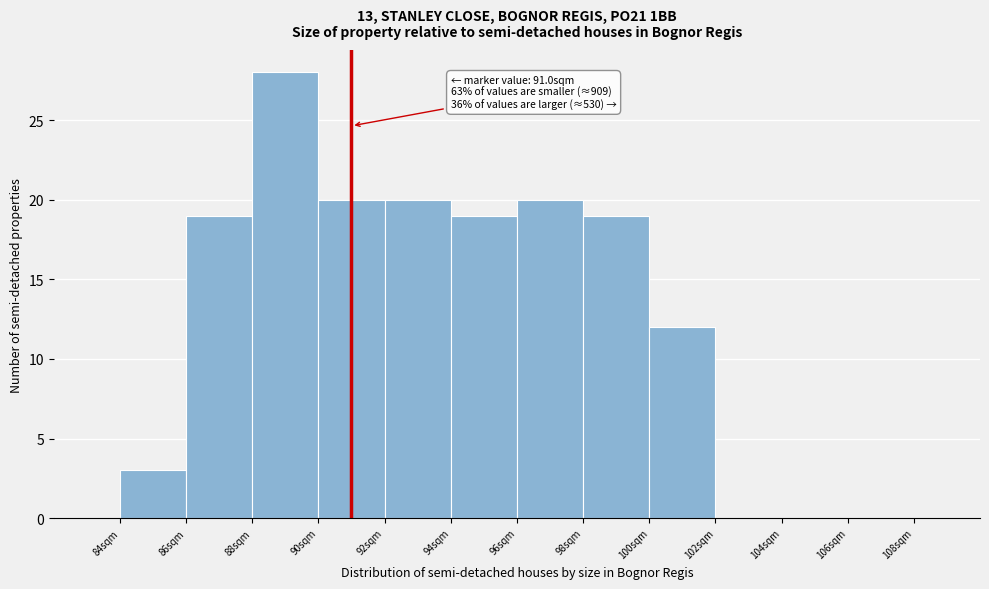

Over which range of the x-axis is the bar tallest?

88 to 90